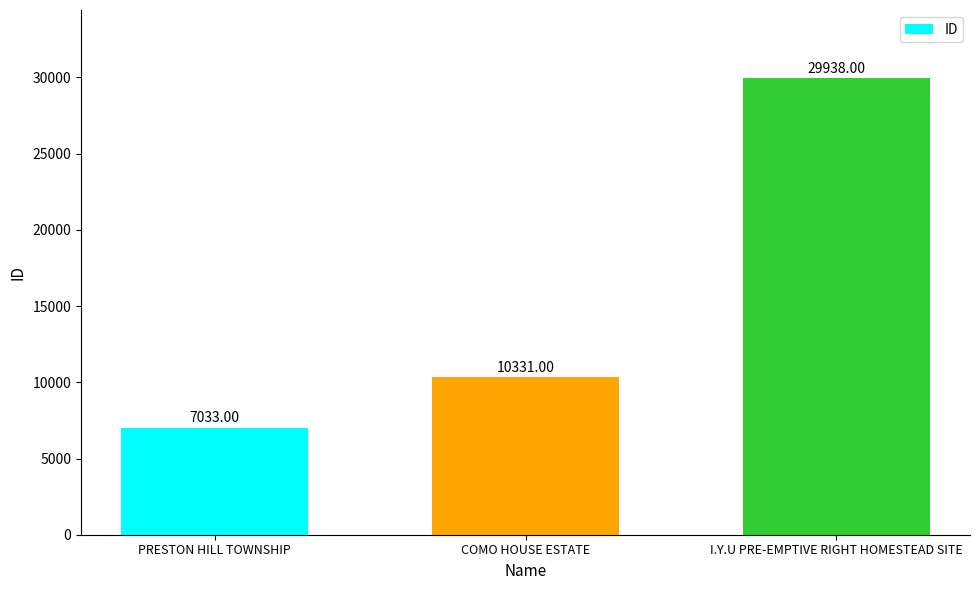

Reading left to right, list all the values displayed in this chart.

7033	10331	29938